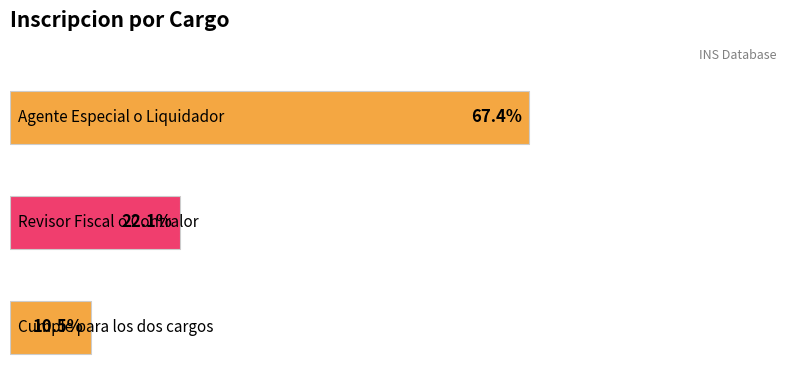

List the labels in order of value, largest first.

Agente Especial o Liquidador, Revisor Fiscal o Contralor, Cumple para los dos cargos